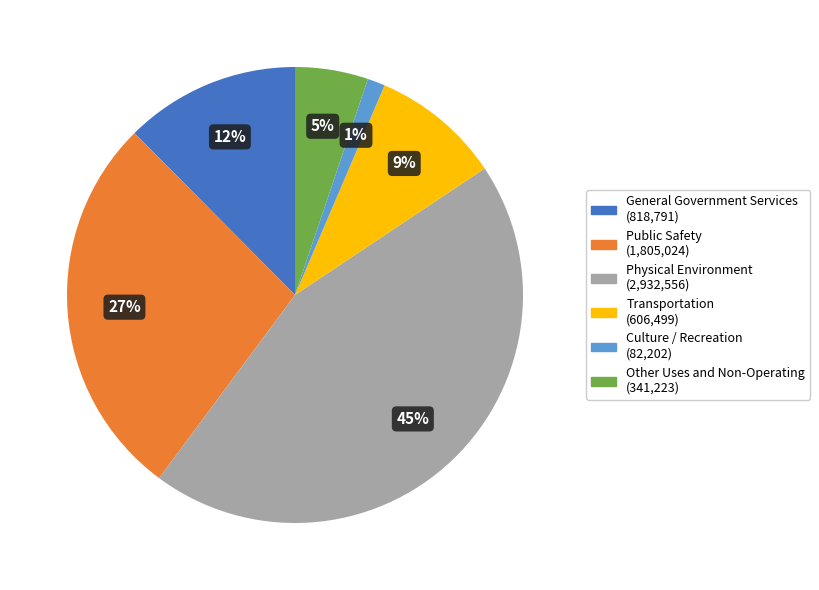

Is there a majority slice in this chart?

No